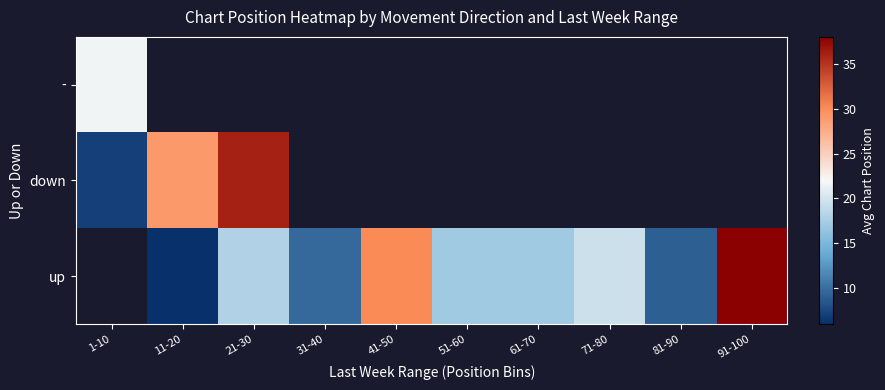

List the labels in order of - value, smallest first.

1-10, 11-20, 21-30, 31-40, 41-50, 51-60, 61-70, 71-80, 81-90, 91-100